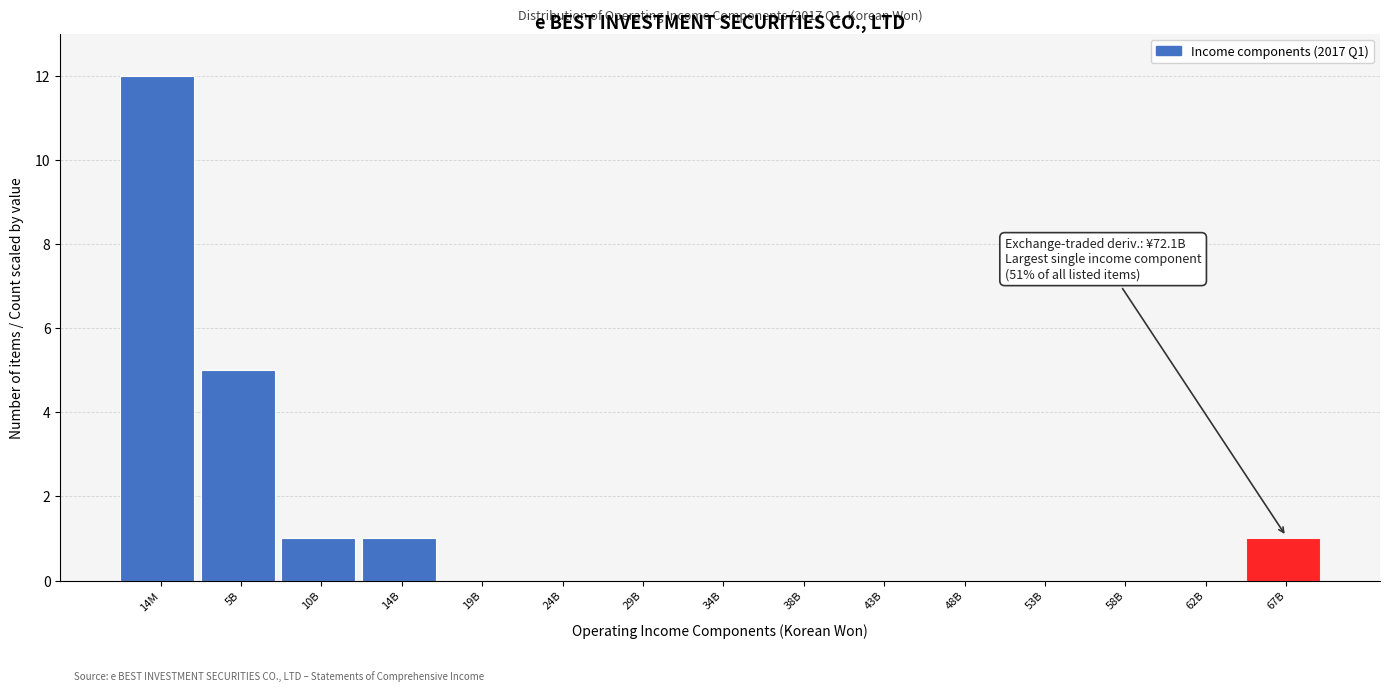

Reading right to left, transcribe all the data shown in this chart.

67B=1	62B=0	58B=0	53B=0	48B=0	43B=0	38B=0	34B=0	29B=0	24B=0	19B=0	14B=1	10B=1	5B=5	14M=12